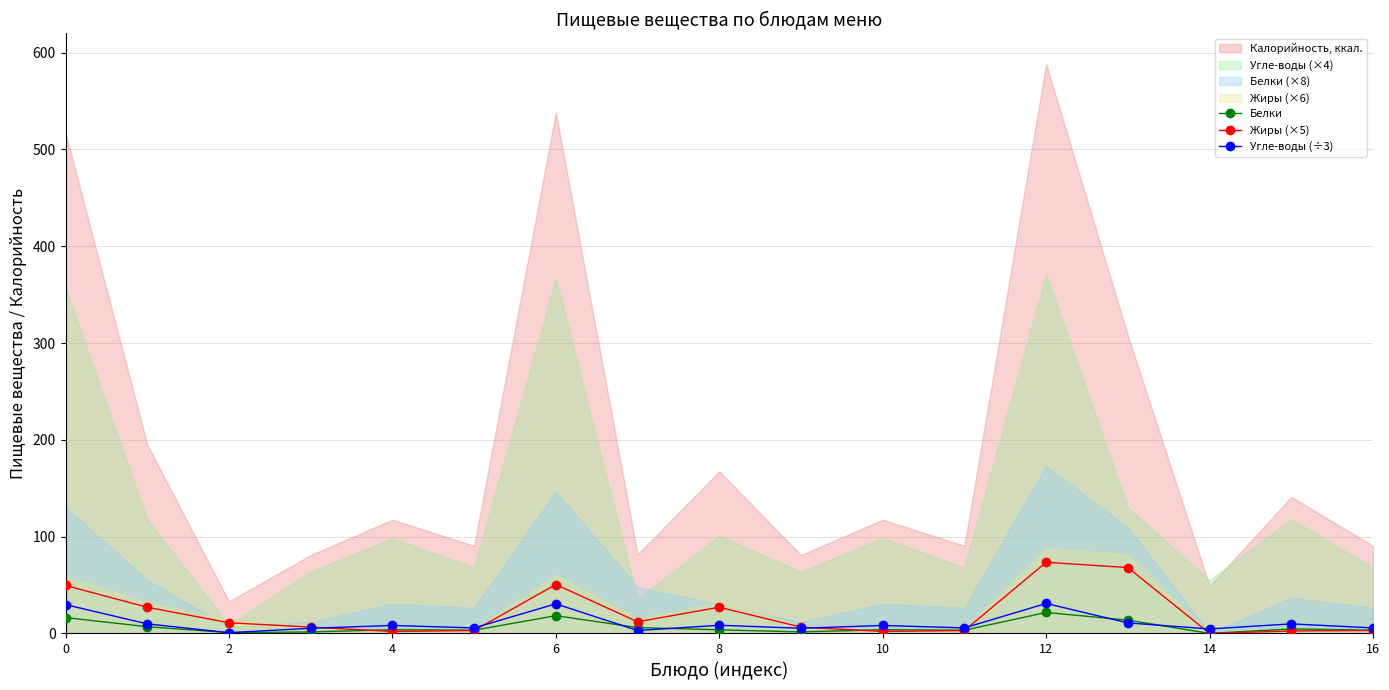

True or false: Белки has more than 1 interior local peaks.

True